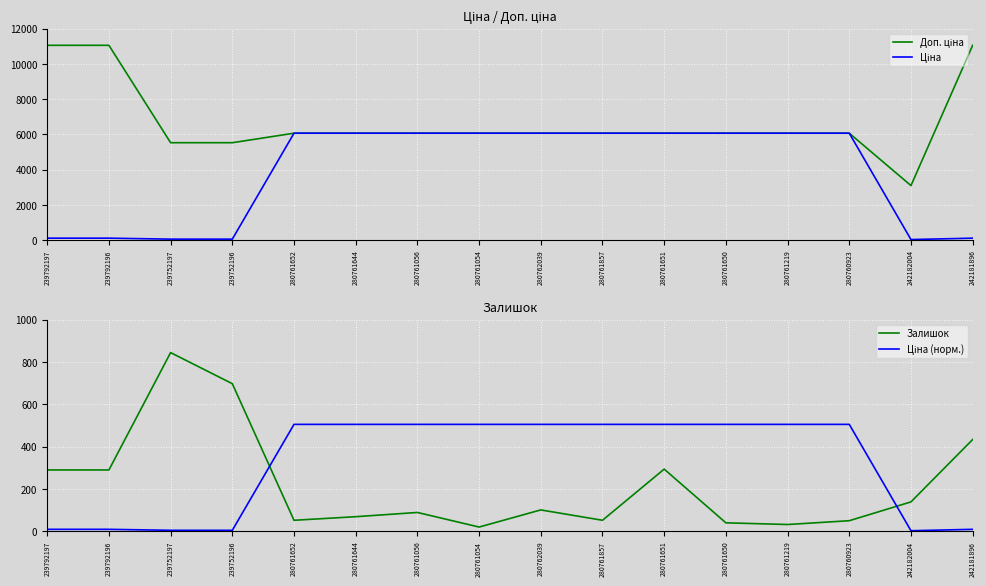

True or false: Залишок has a value of 517.8 at 239792197.

False